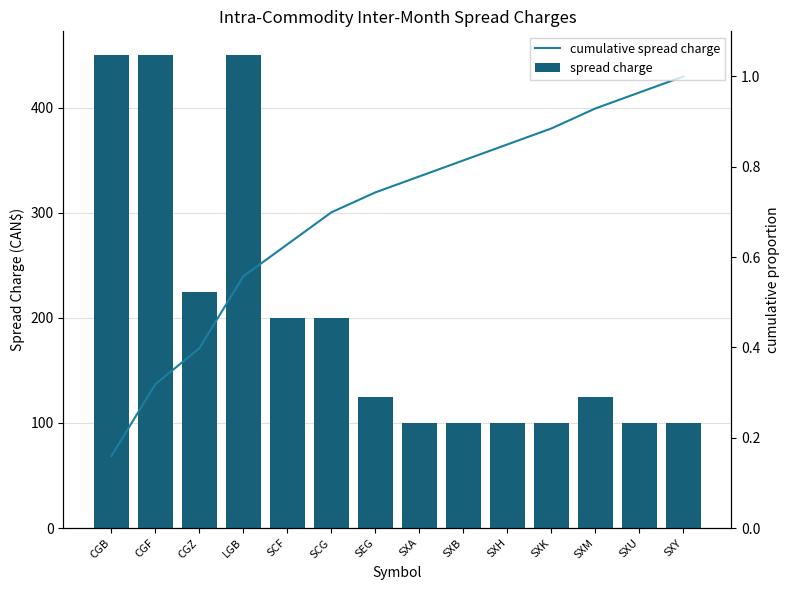

Is it true that cumulative spread charge equals 0.6 at SXM?

False